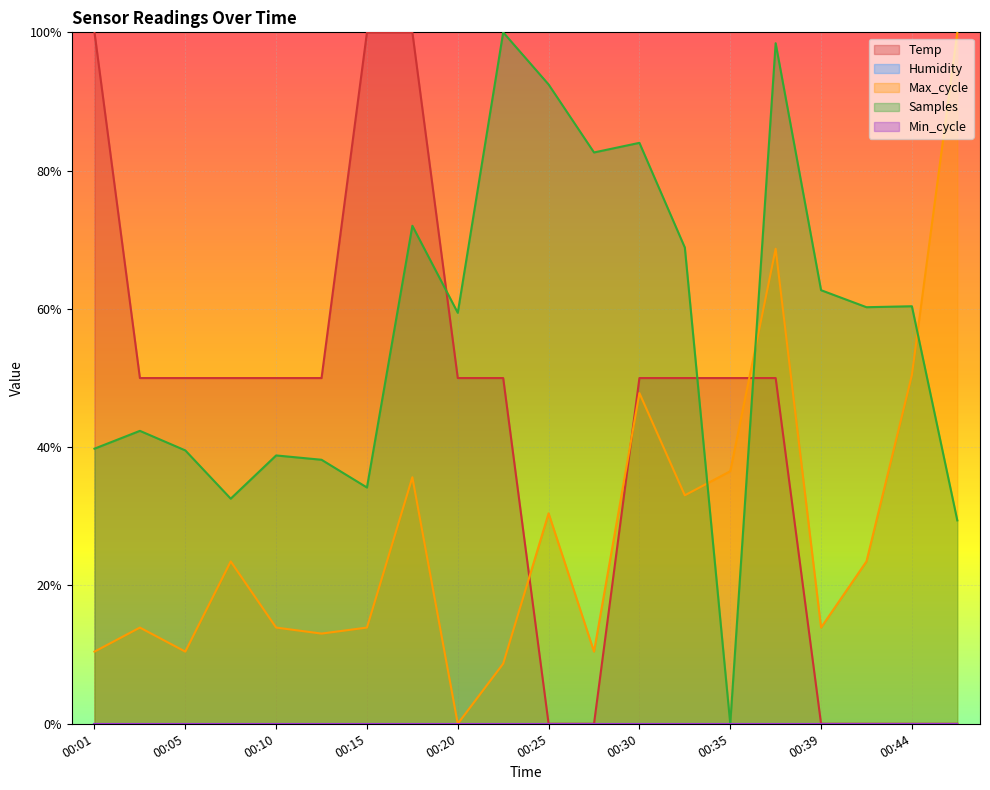

What is the spread (max minus min) of values at 00:15?

0.9